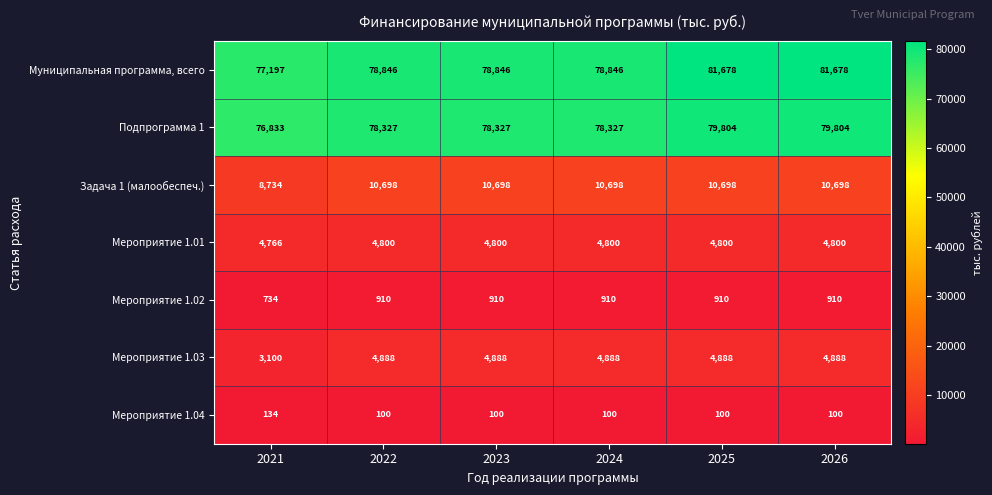

What is the difference between the maximum and minimum values in the Муниципальная программа, всего series?

4481